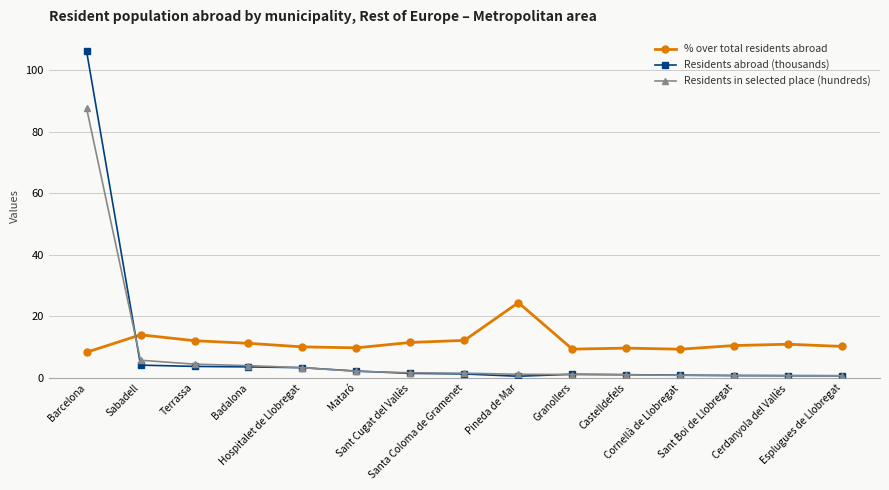

At which label does Residents in selected place (hundreds) reach its peak?

Barcelona